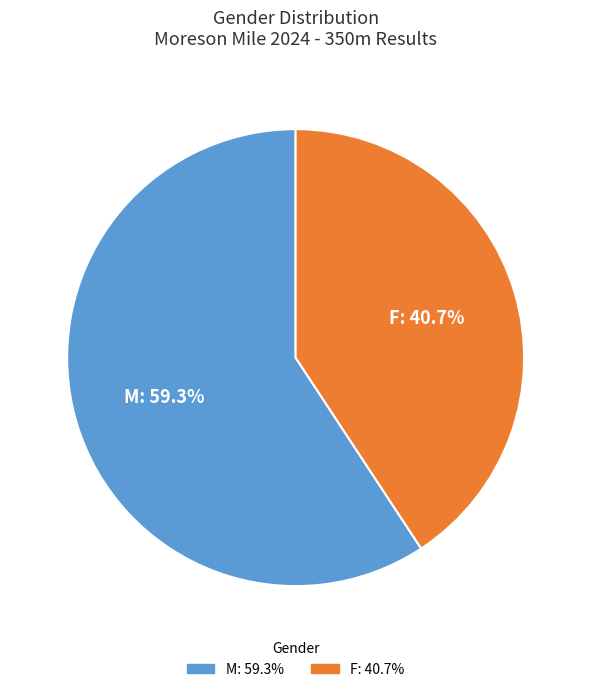

To the nearest percent, what portion does M represent?

59%